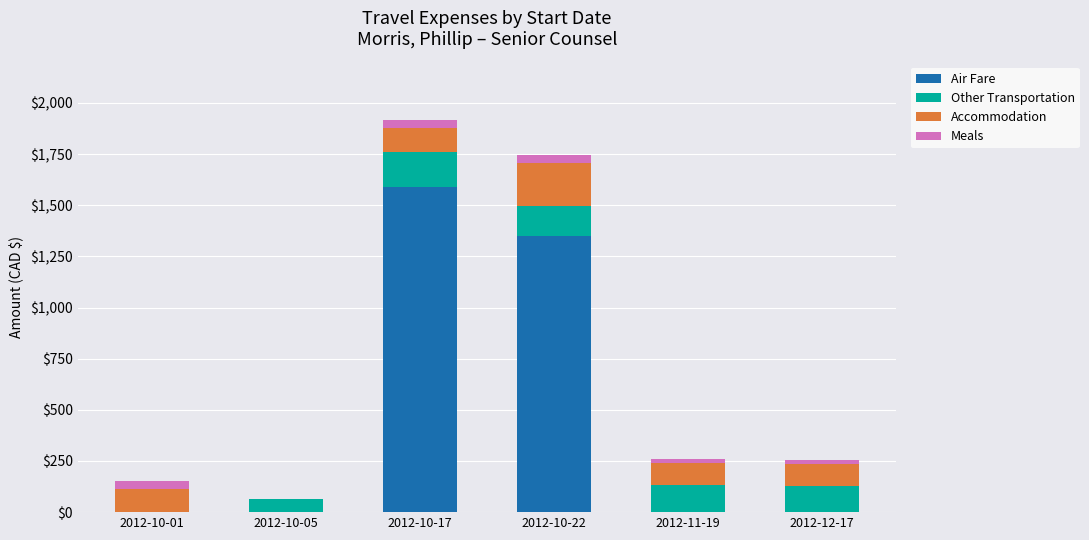

What is the sum of all Air Fare values?

2940.8